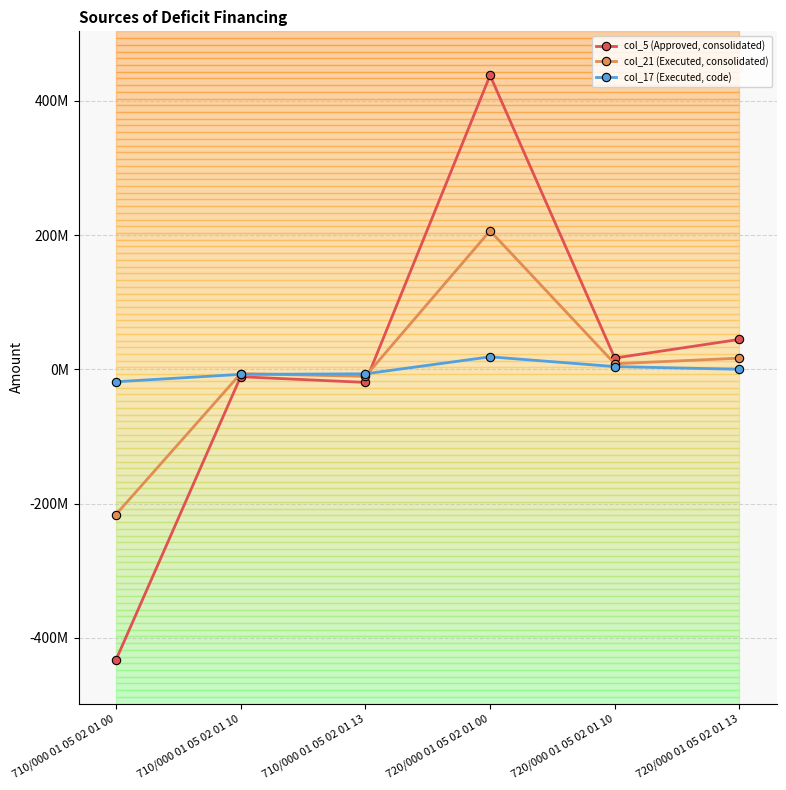

True or false: col_17 (Executed, code) has more than 1 interior local peaks.

False